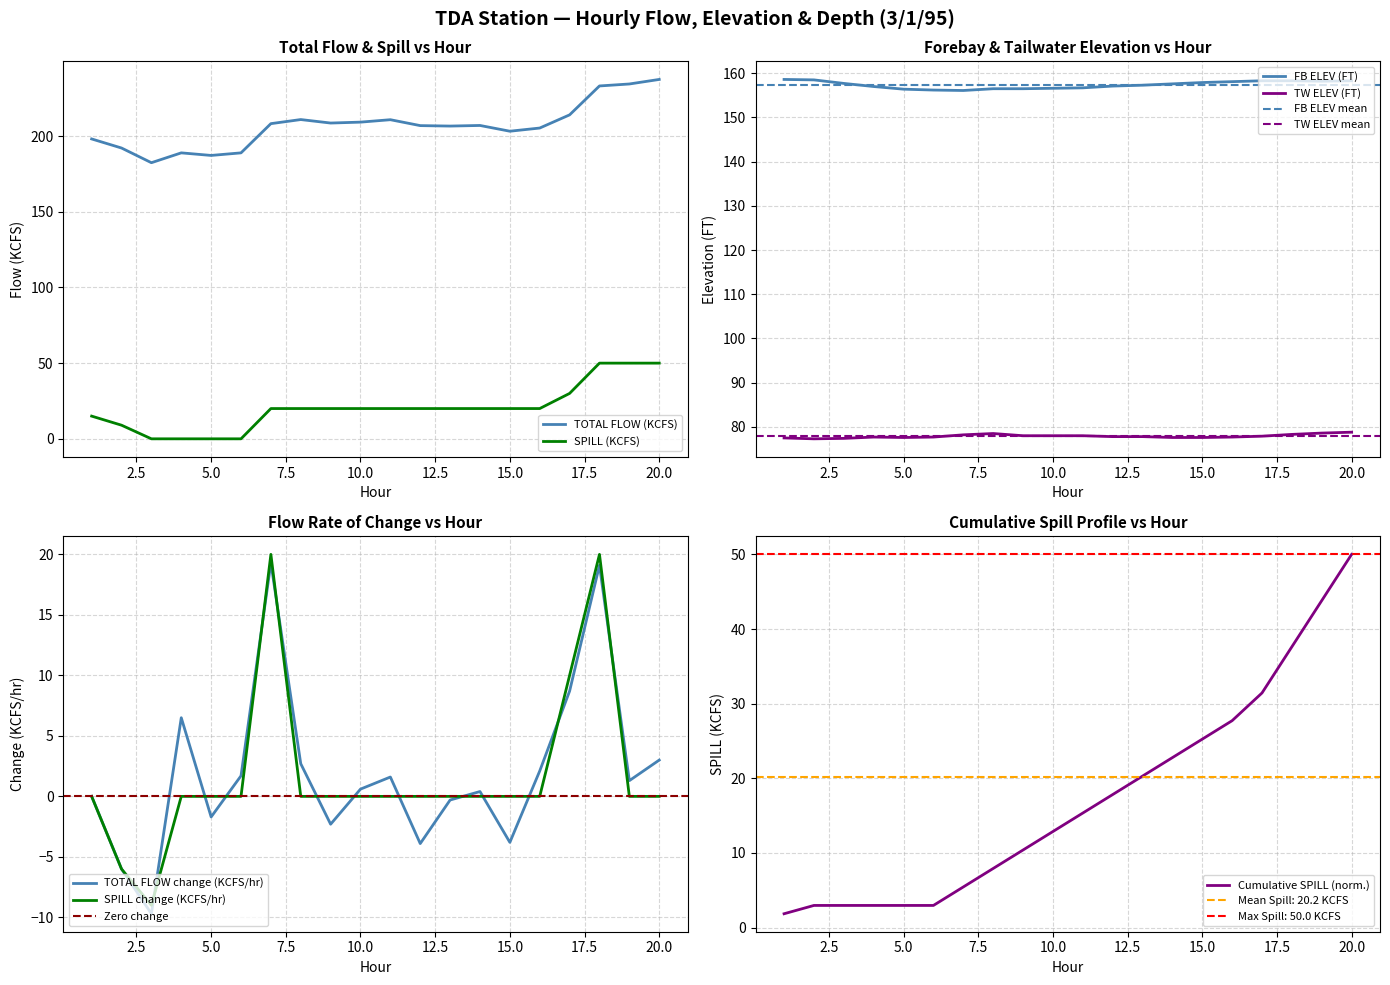

At 18, list the series in order from smallest to largest.

SPILL (KCFS), TW ELEV (FT), FB ELEV (FT), TOTAL FLOW (KCFS)